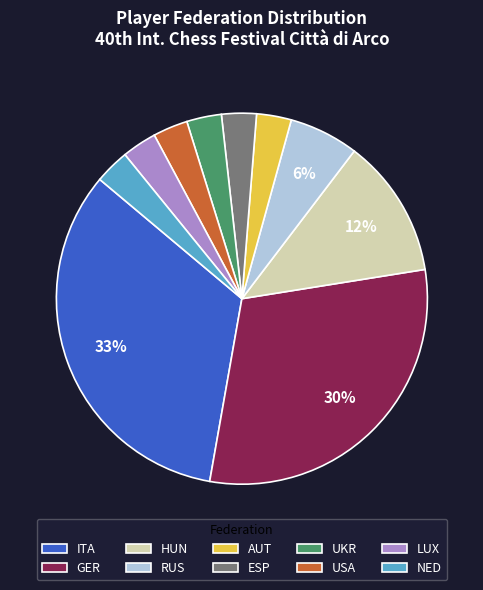

To the nearest percent, what is the combined percentage of USA and AUT?

6%